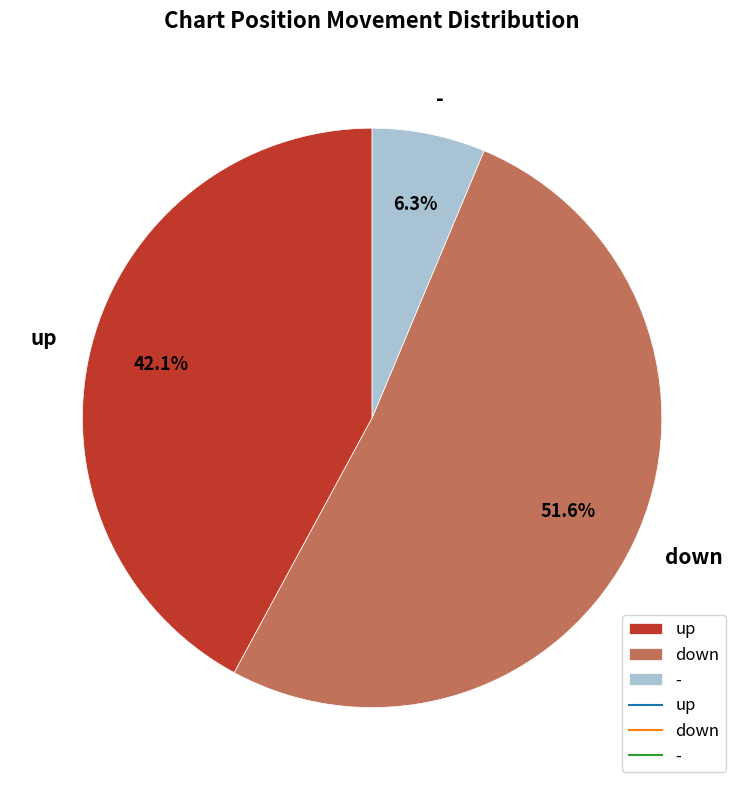

Which slice is the largest?

down